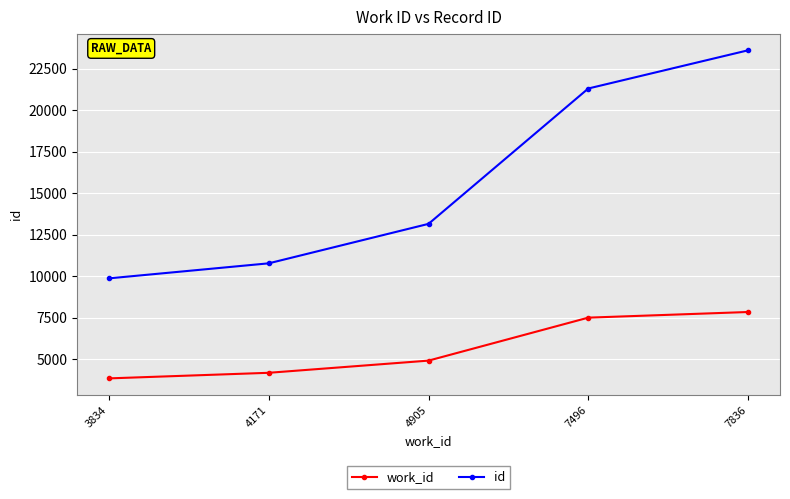

Rank the series by their average value, from lowest to highest.

work_id, id